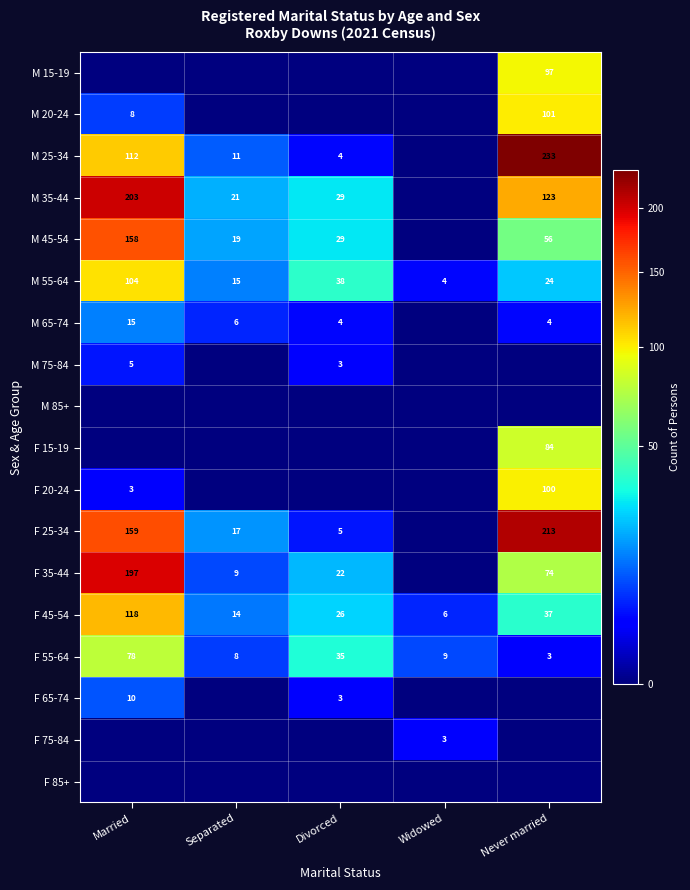

The value of M 25-34 at Divorced is 4. True or false?

True